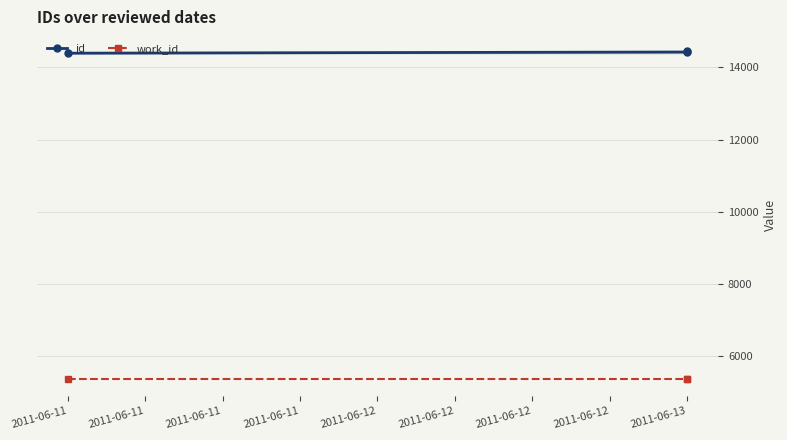

Which category has the lowest value across all series?

2011-06-11